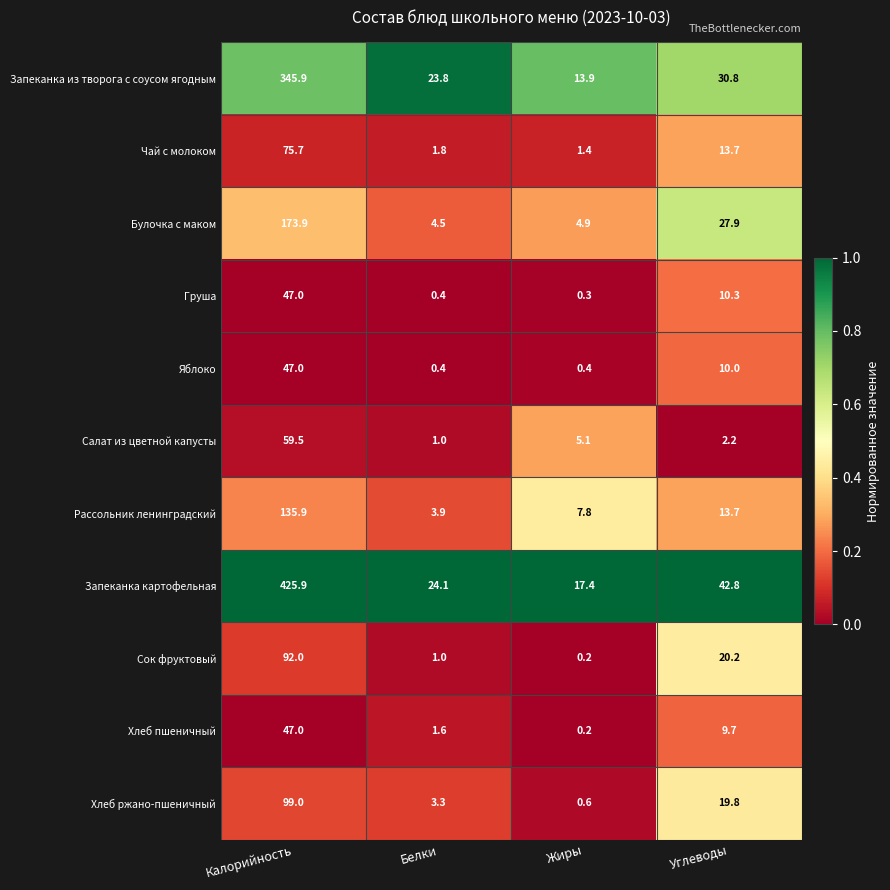

At how many categories does at least one series exceed 0?

4